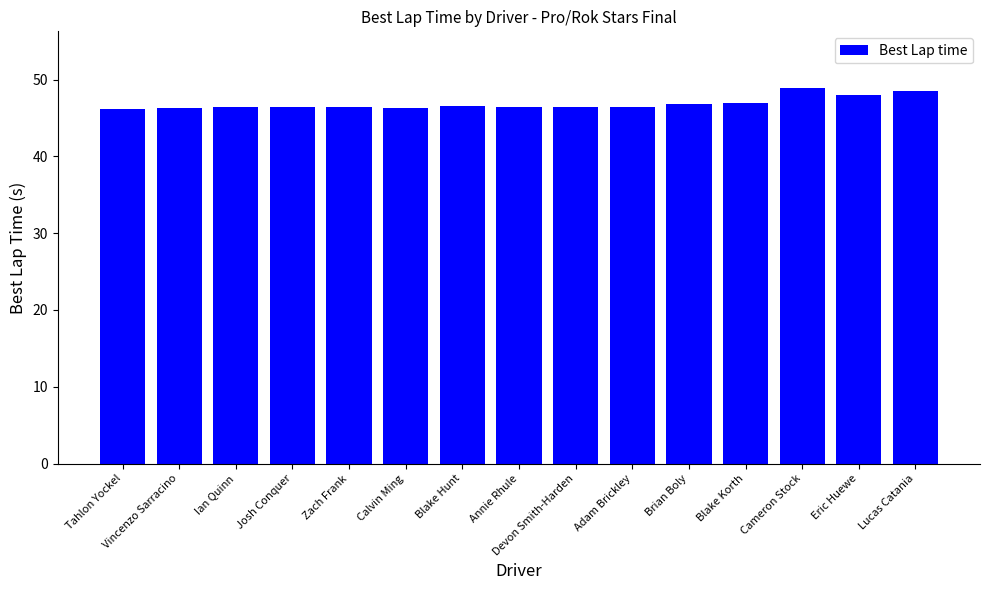

How many bars are there in total?

15